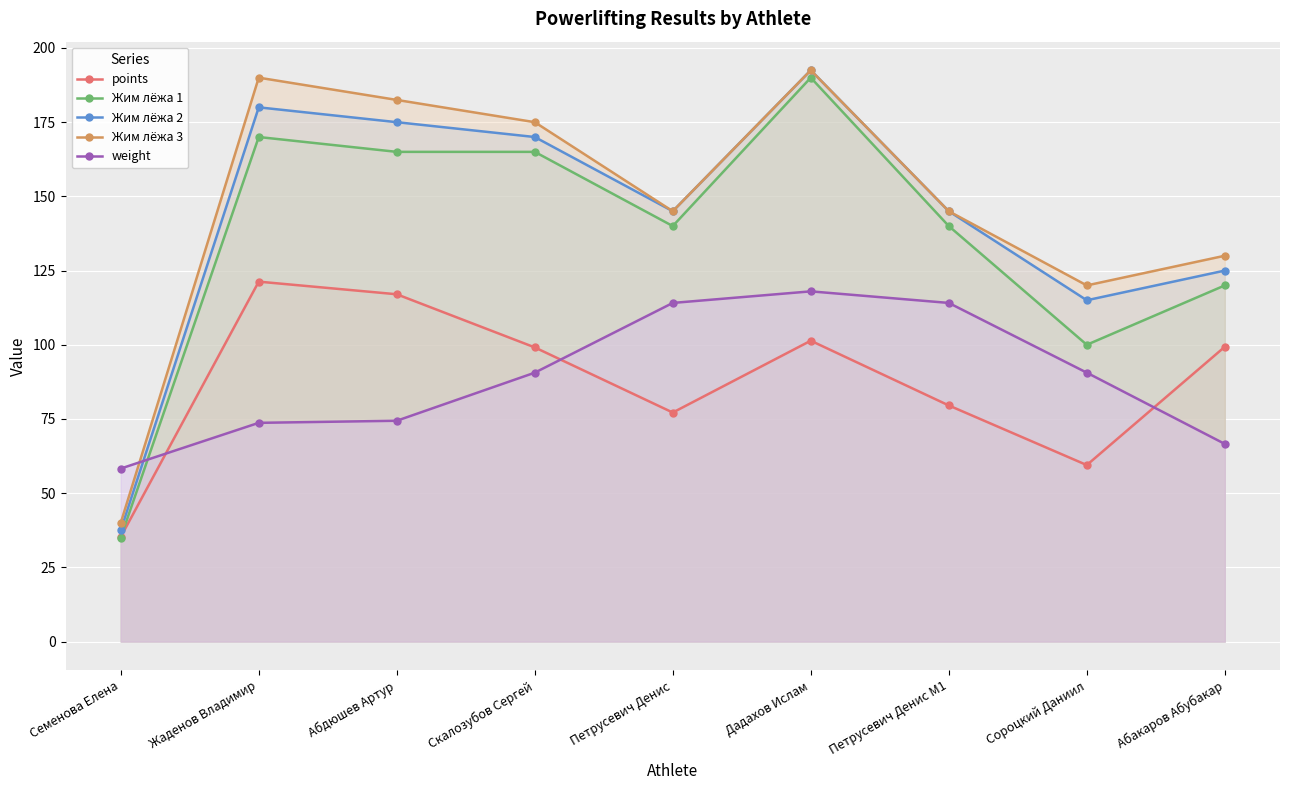

Which series changed the most between Семенова Елена and Скалозубов Сергей?

Жим лёжа 3